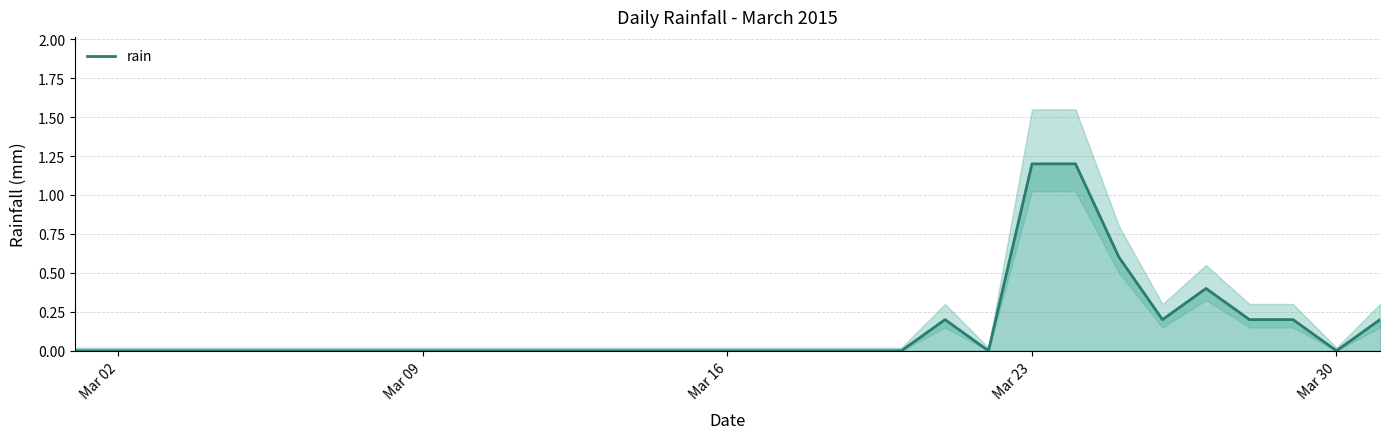

The value of rain at Mar 02 is 0.0. True or false?

True